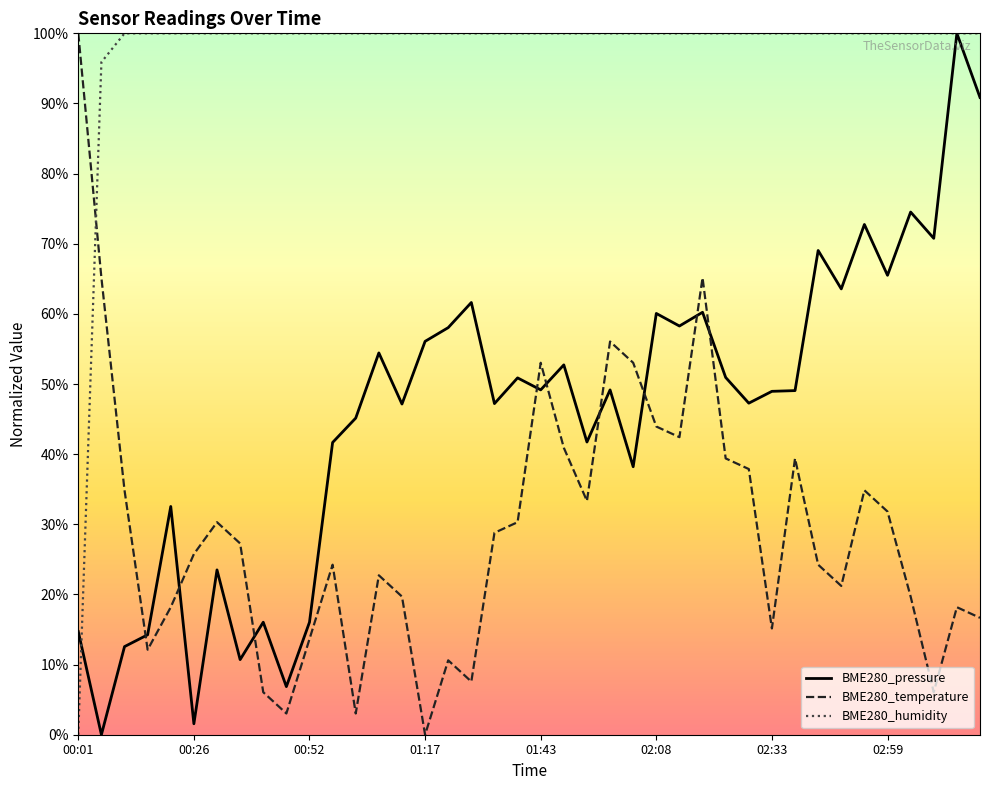

In BME280_pressure, how many points are higher than both neighbors (excluding endpoints)?

14